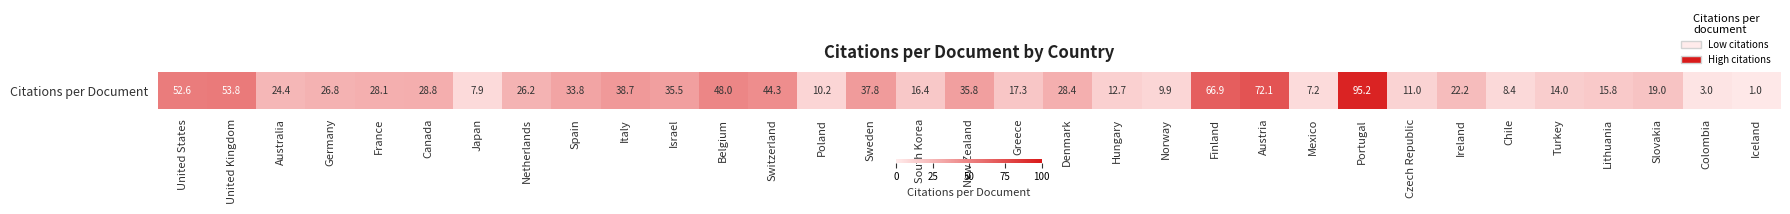

True or false: the data shows 14.9 at Norway.

False